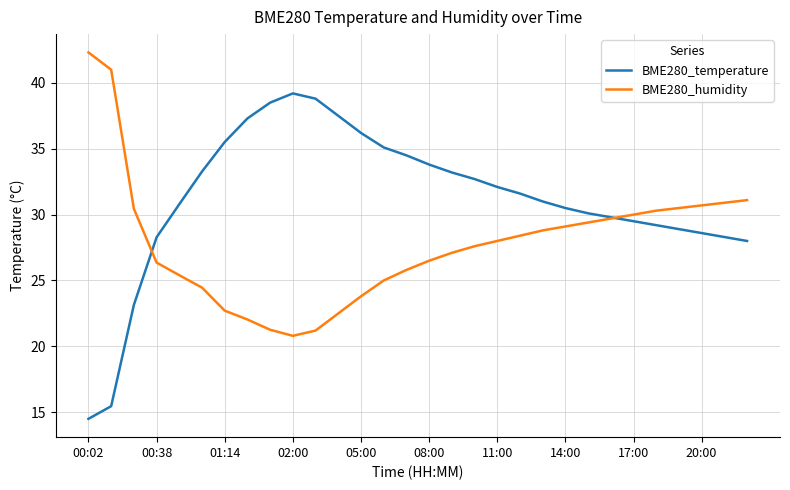

What is the maximum value shown in the chart?

42.3